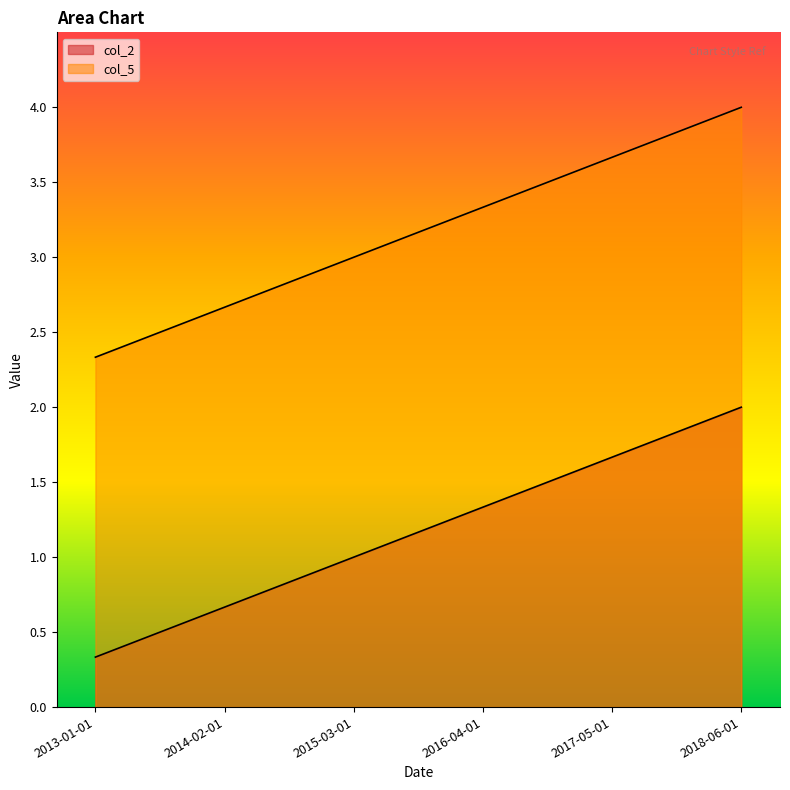

Read the col_2 value at 2015-03-01.

1.0